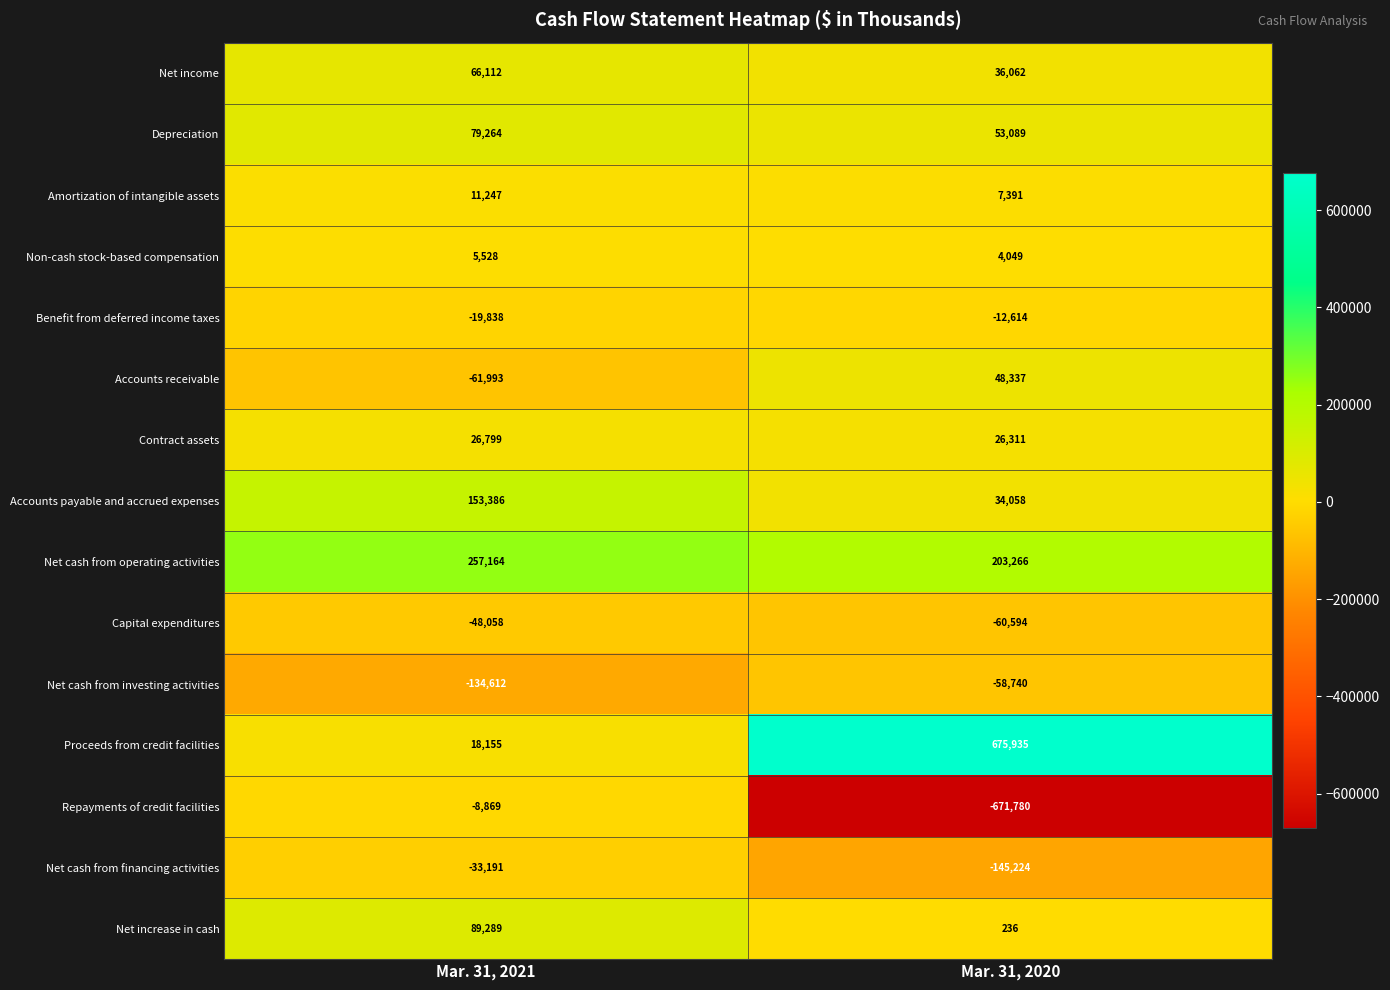

What is the minimum value shown in the chart?

-671780